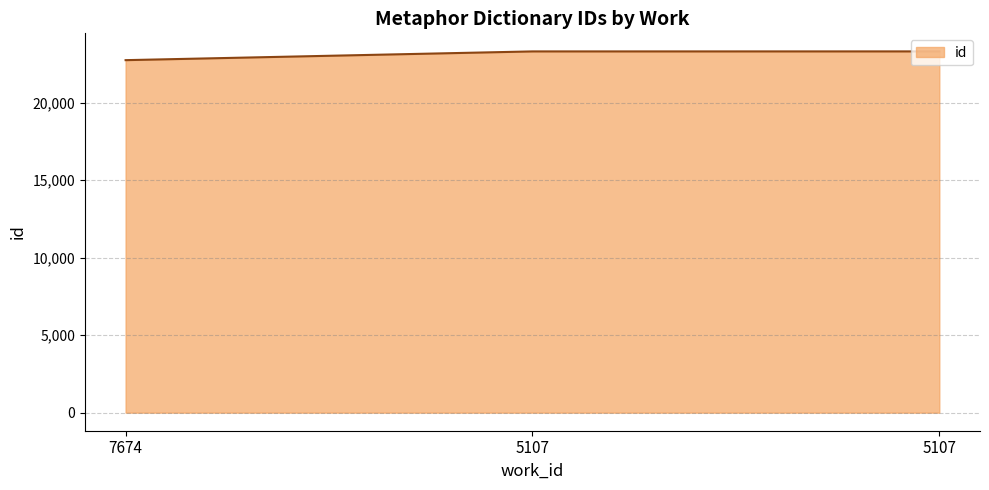

List the labels in order of value, smallest first.

7674, 5107, 5107